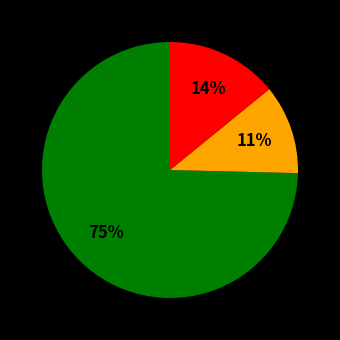

Is there any slice that represents more than half of the pie?

Yes